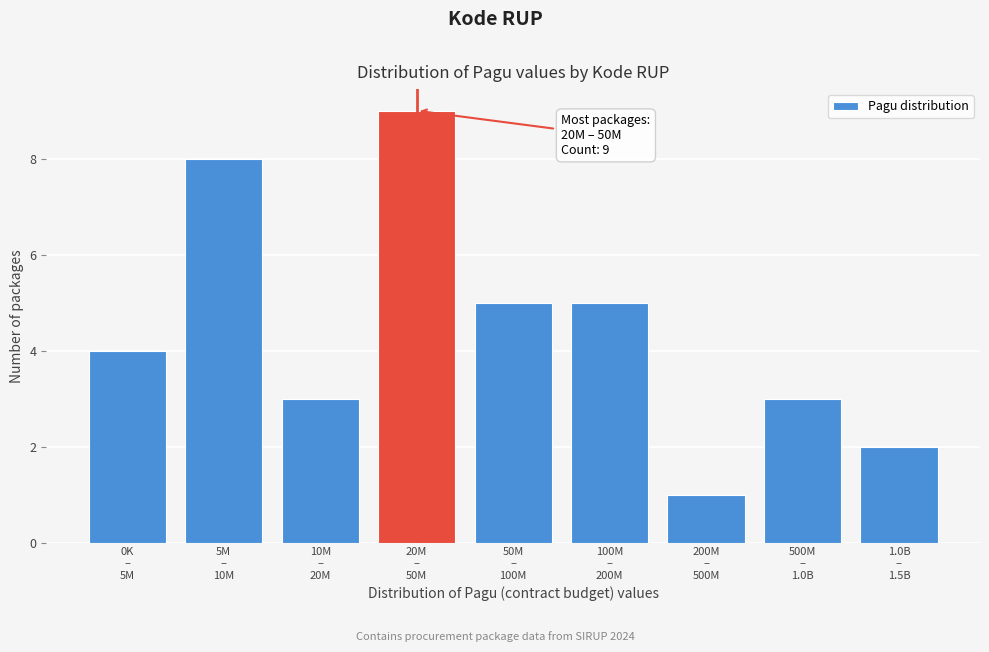

Reading left to right, what are all the values shown in this chart?

4	8	3	9	5	5	1	3	2